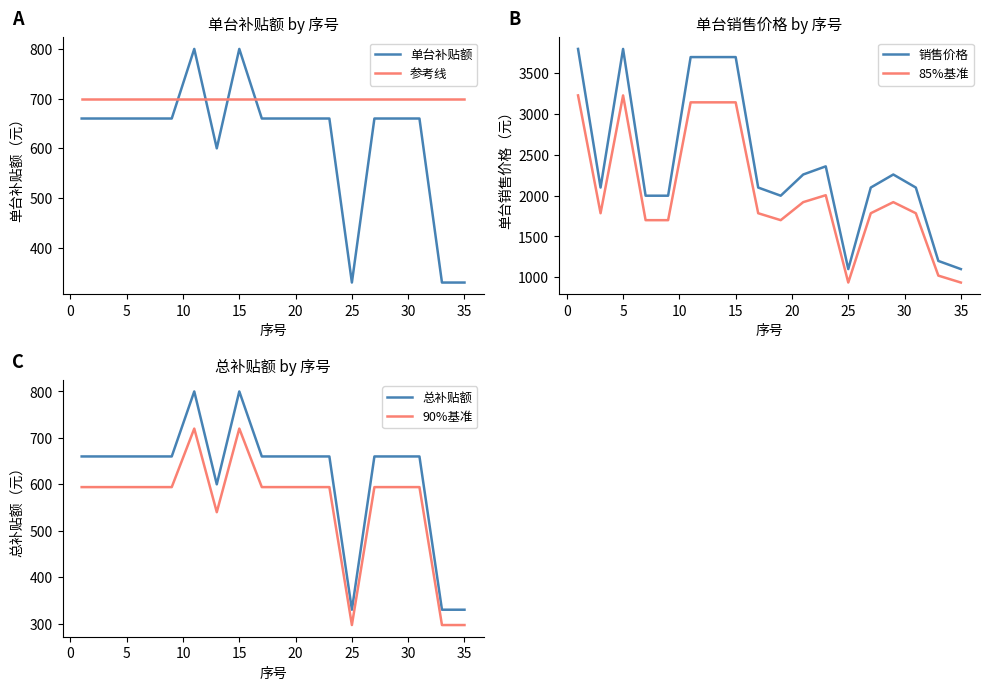

True or false: 销售价格 and 85%基准 intersect in this chart.

False